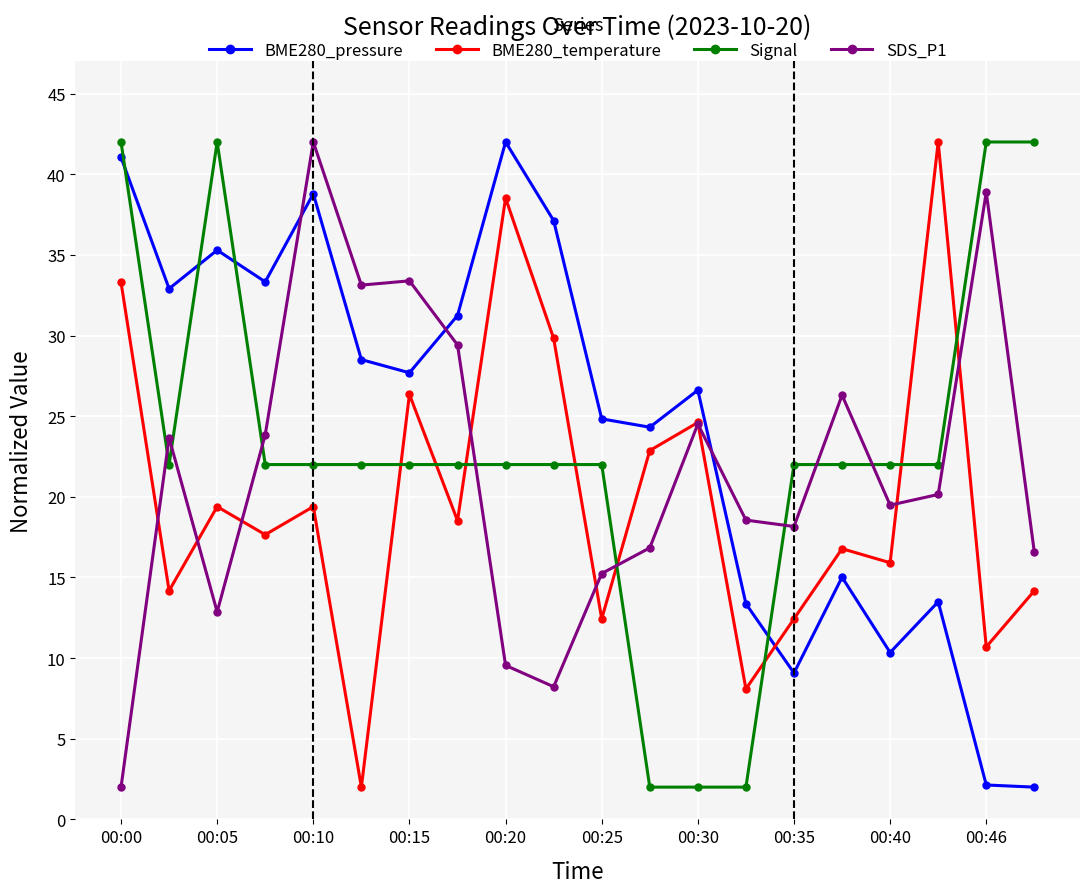

What is the maximum value shown in the chart?

42.0